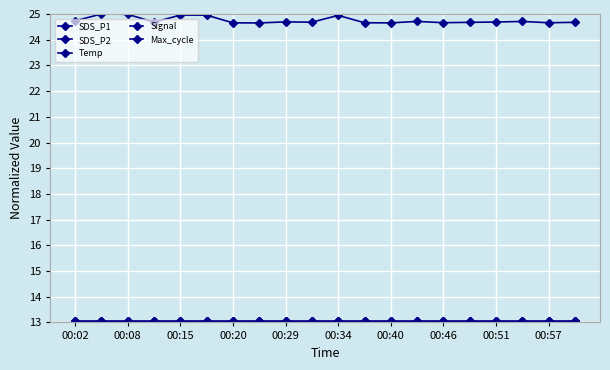

Is this an area chart (filled region under the line)?

No